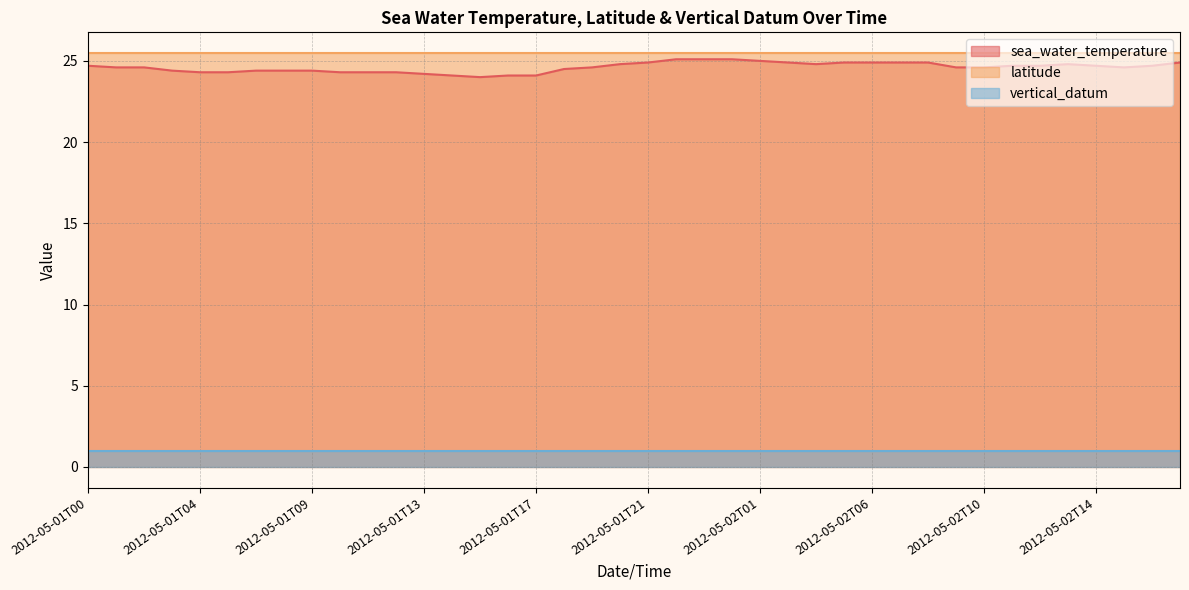

How many lines are shown in the chart?

3